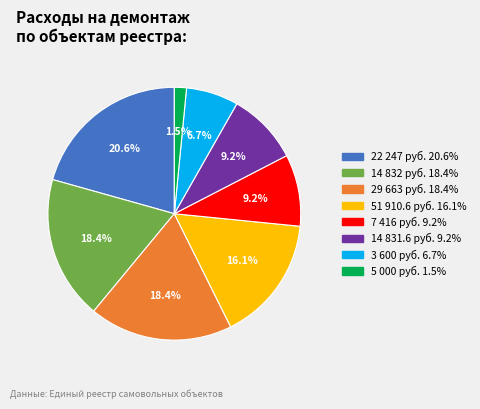

Is there a majority slice in this chart?

No